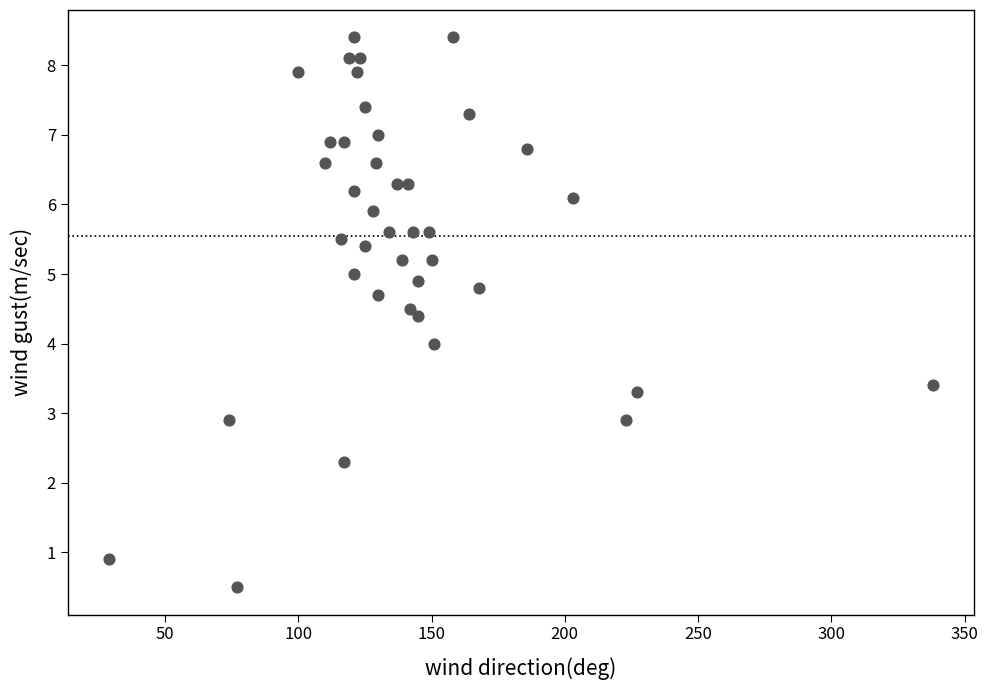

What is the range of Y values (max minus min)?

7.9